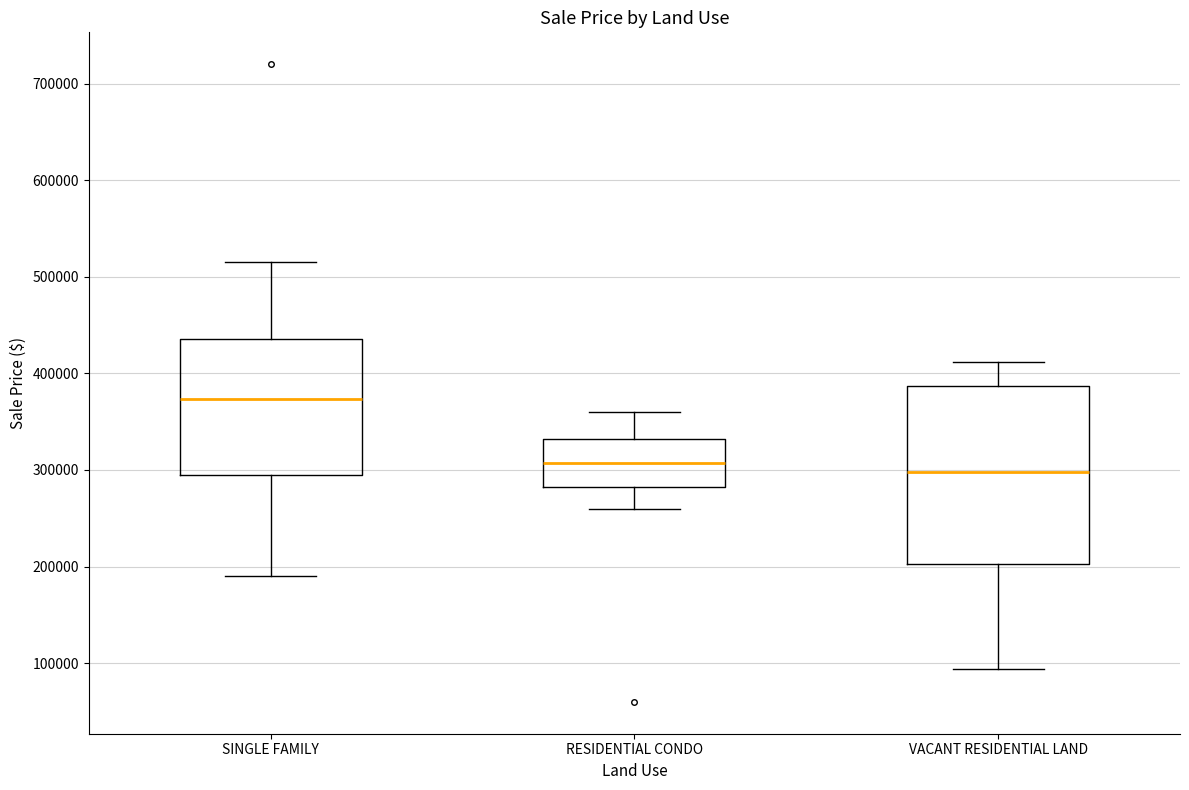

Which box has the highest median line?

SINGLE FAMILY